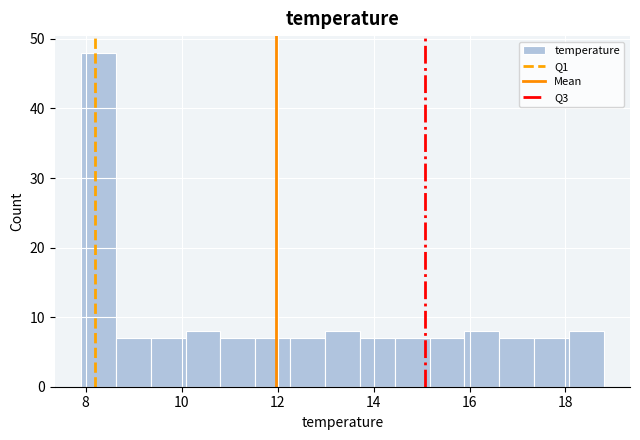

Read against the x-axis, roughly where is the centre of the tallest bar?

8.2